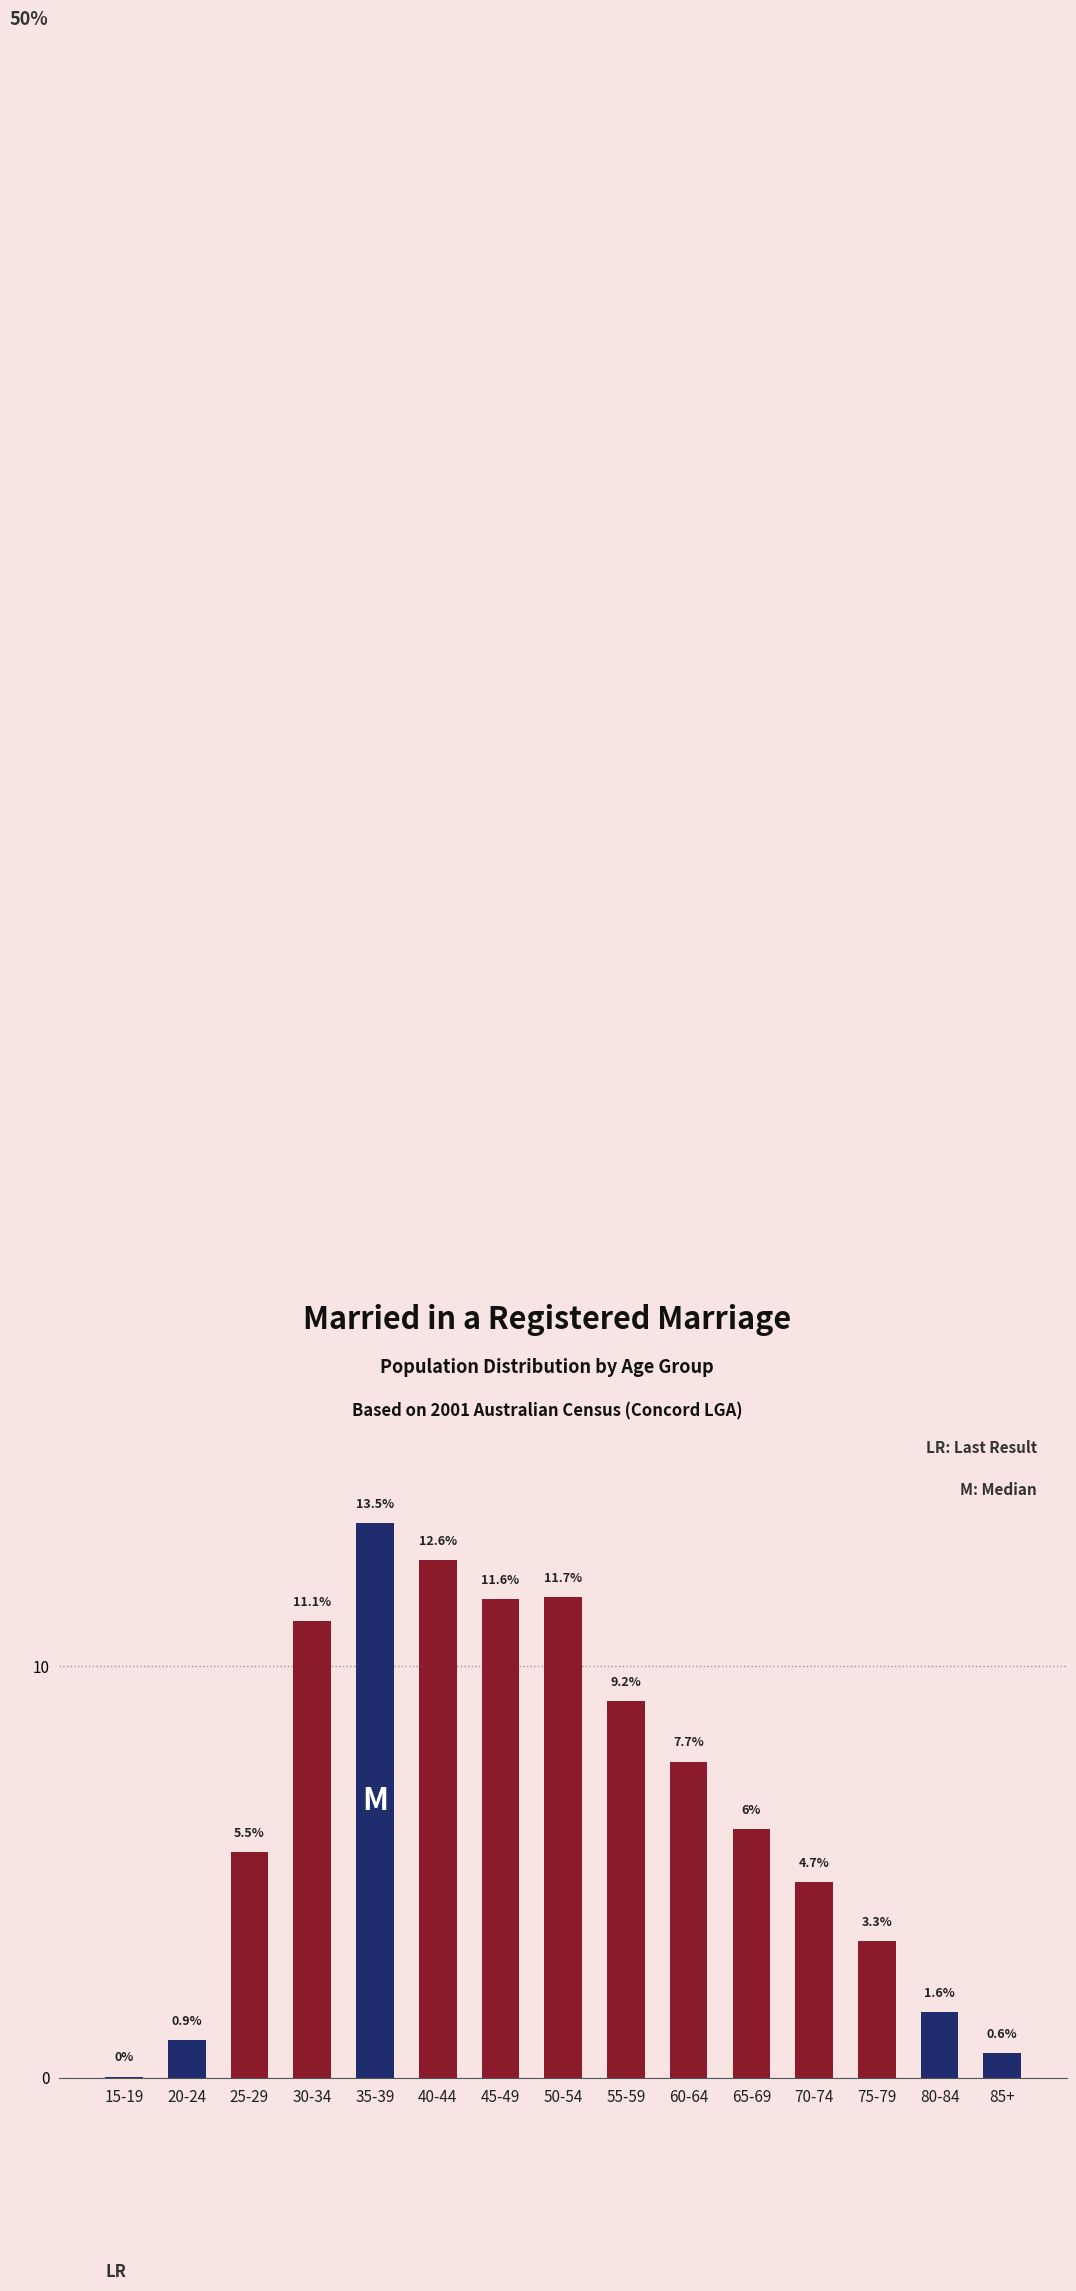

Is it true that the value at 55-59 is 9.2?

True